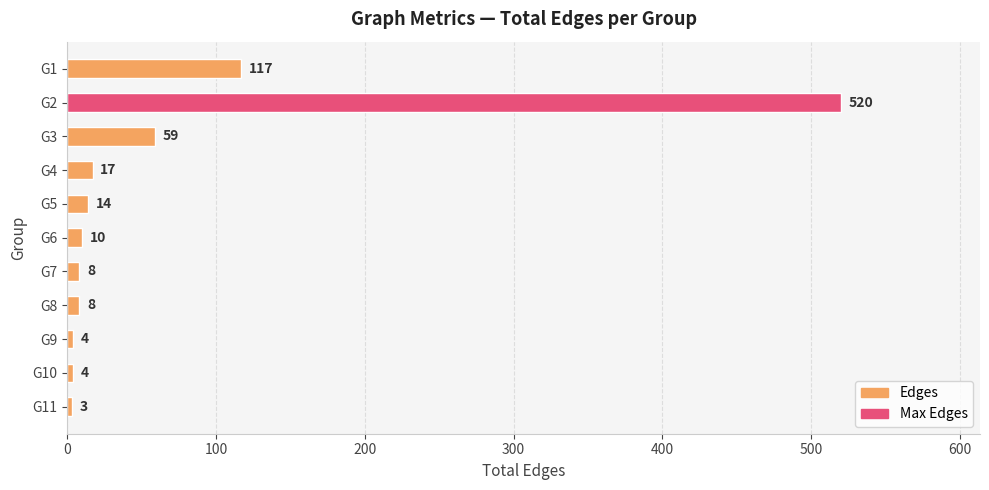

At which category does the chart reach its minimum across all series?

G11